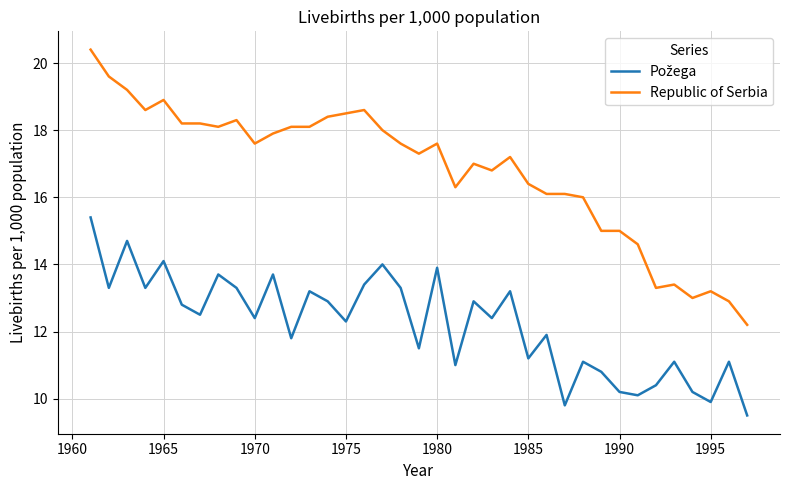

How many lines are shown in the chart?

2